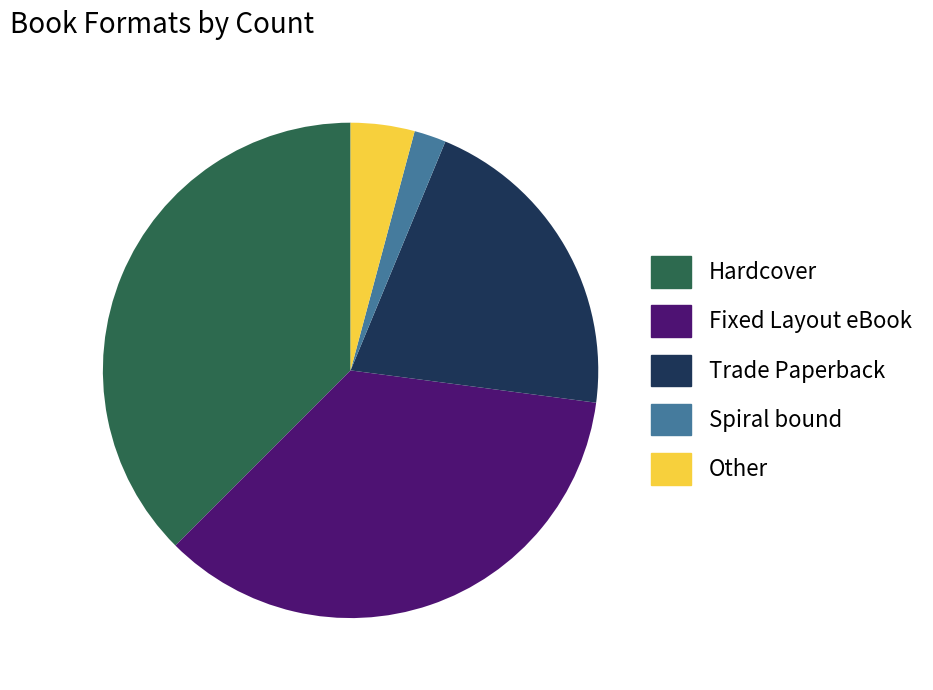

What is the ratio of the value at Fixed Layout eBook to the value at Hardcover?

0.9